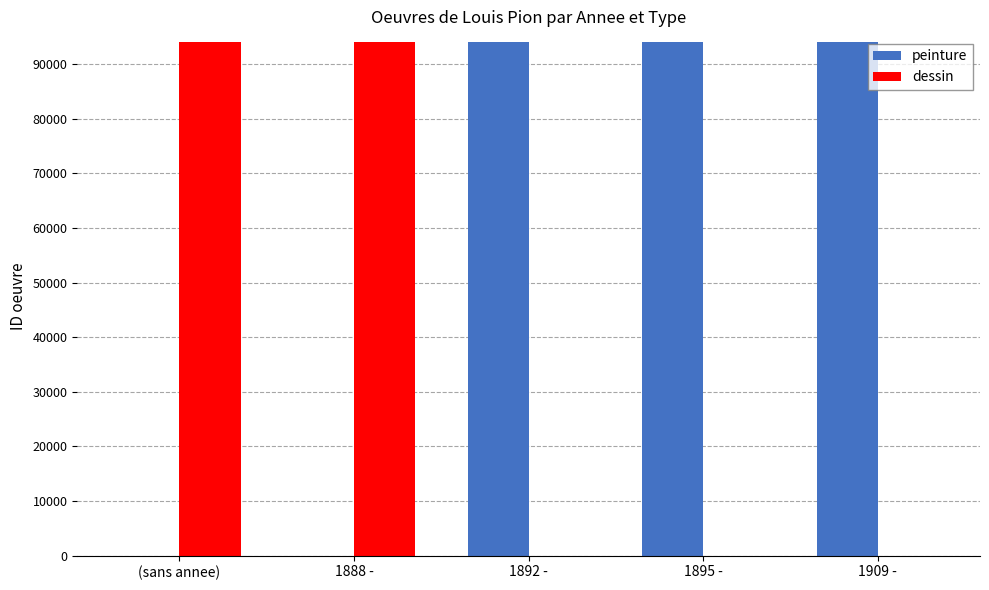

Is the value of dessin at 1909 - greater than the value of peinture at 1892 -?

No